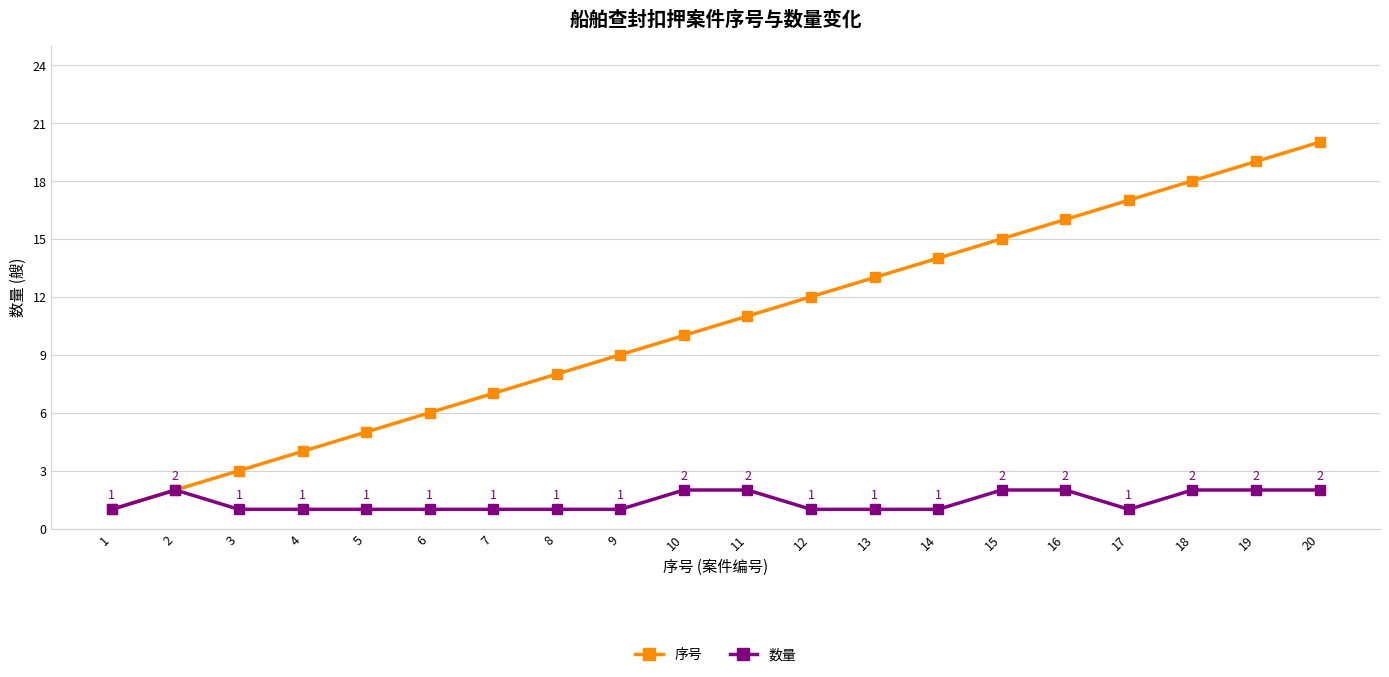

Rank the categories by 序号 value from highest to lowest.

20, 19, 18, 17, 16, 15, 14, 13, 12, 11, 10, 9, 8, 7, 6, 5, 4, 3, 2, 1